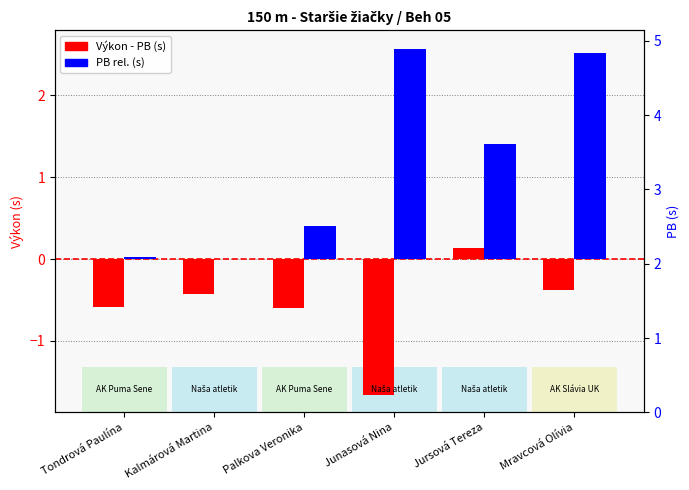

Rank the series at Junasová Nina from highest to lowest value.

PB rel. (s), Výkon - PB (s)